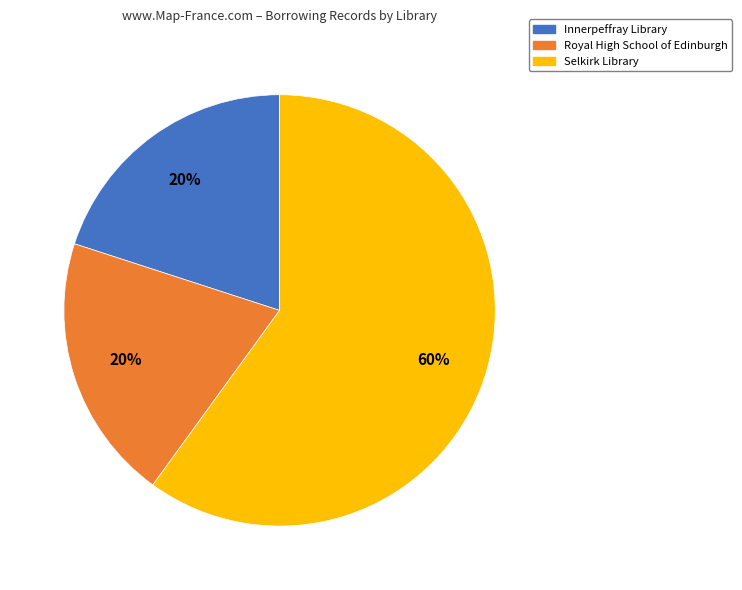

Combined, do Royal High School of Edinburgh and Selkirk Library account for over 50%?

Yes